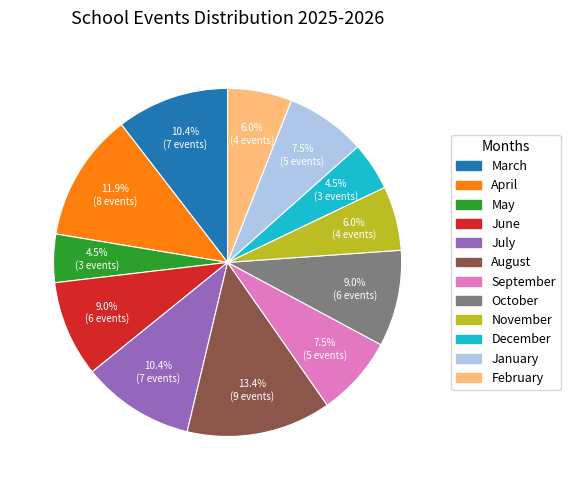

What percentage is NOT represented by June?

91.0%